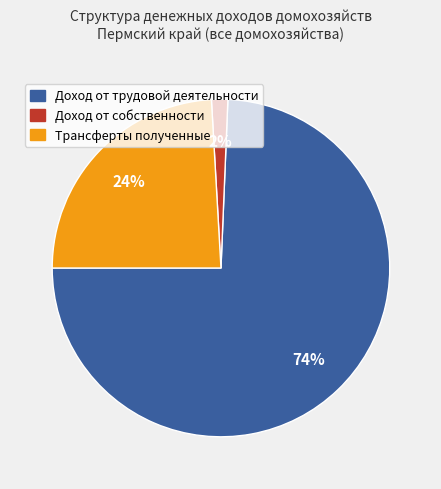

How many slices are in this pie chart?

3